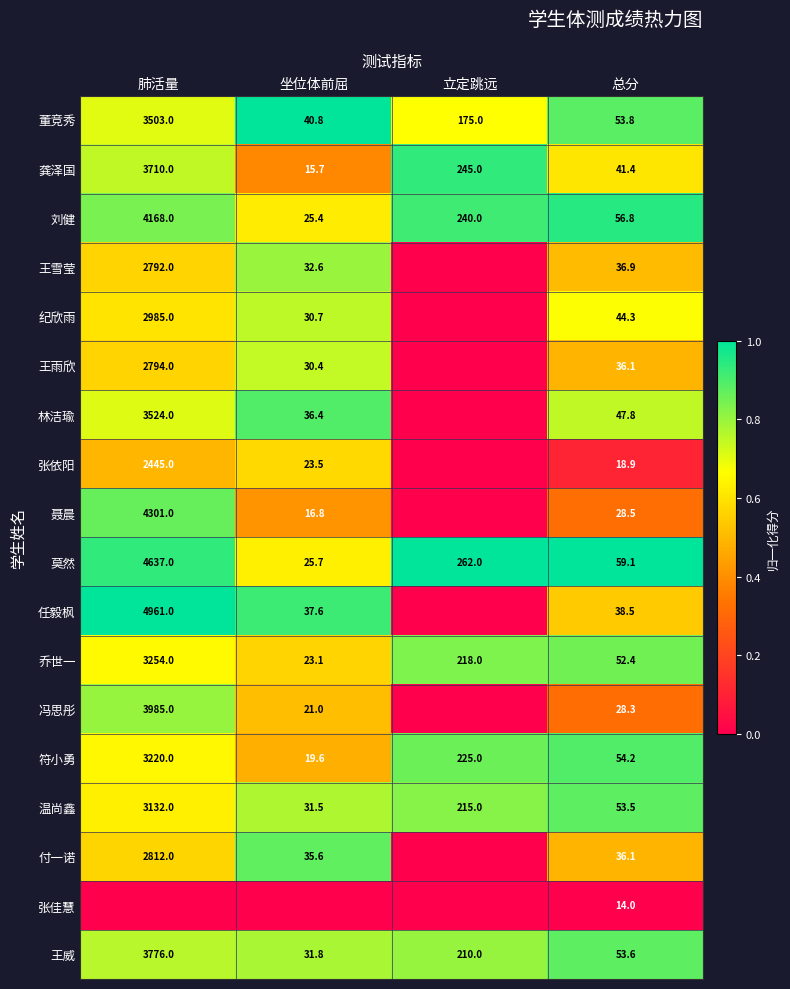

What is the difference between the second highest and second lowest values in the 王威 series?

156.4